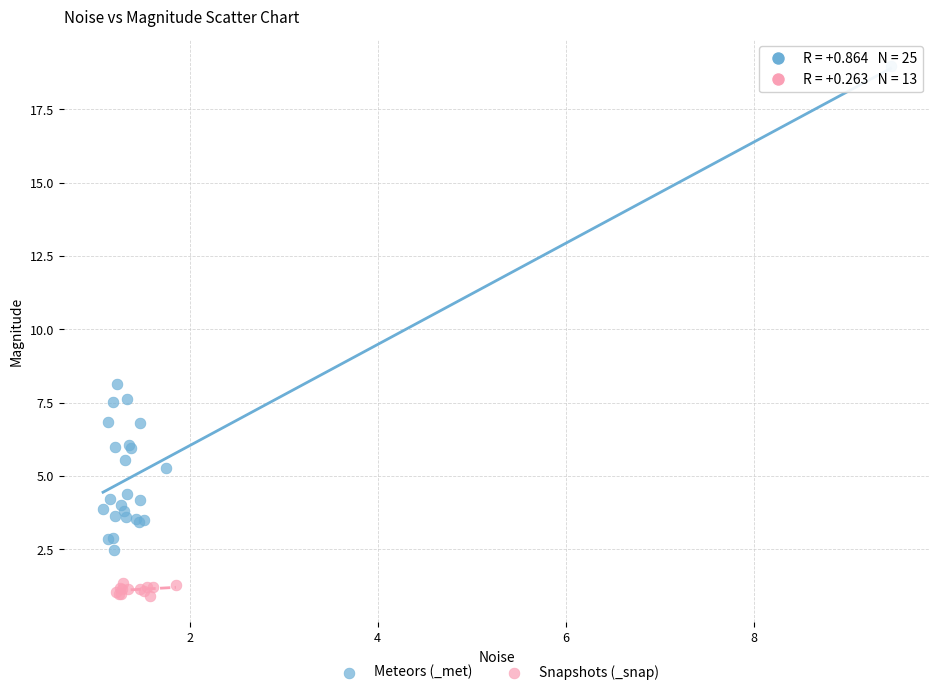

Which series reaches the minimum Y coordinate?

Snapshots (_snap)